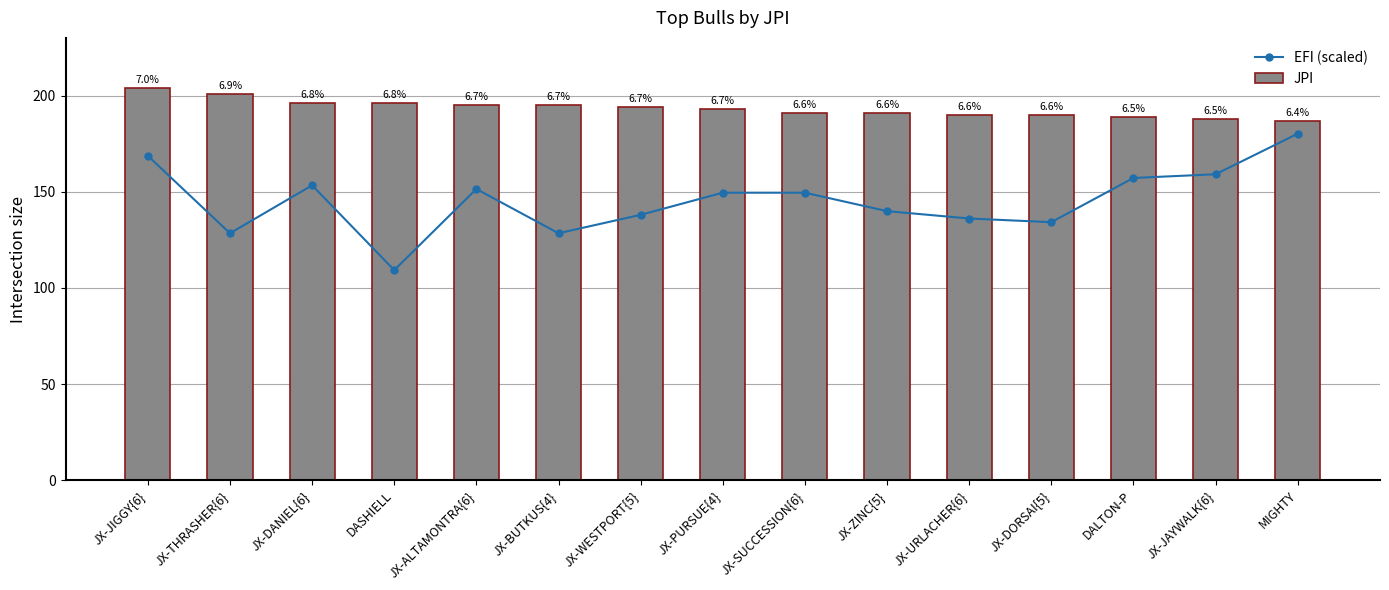

Where is EFI (scaled) nearest to the value 144?

JX-ZINC{5}